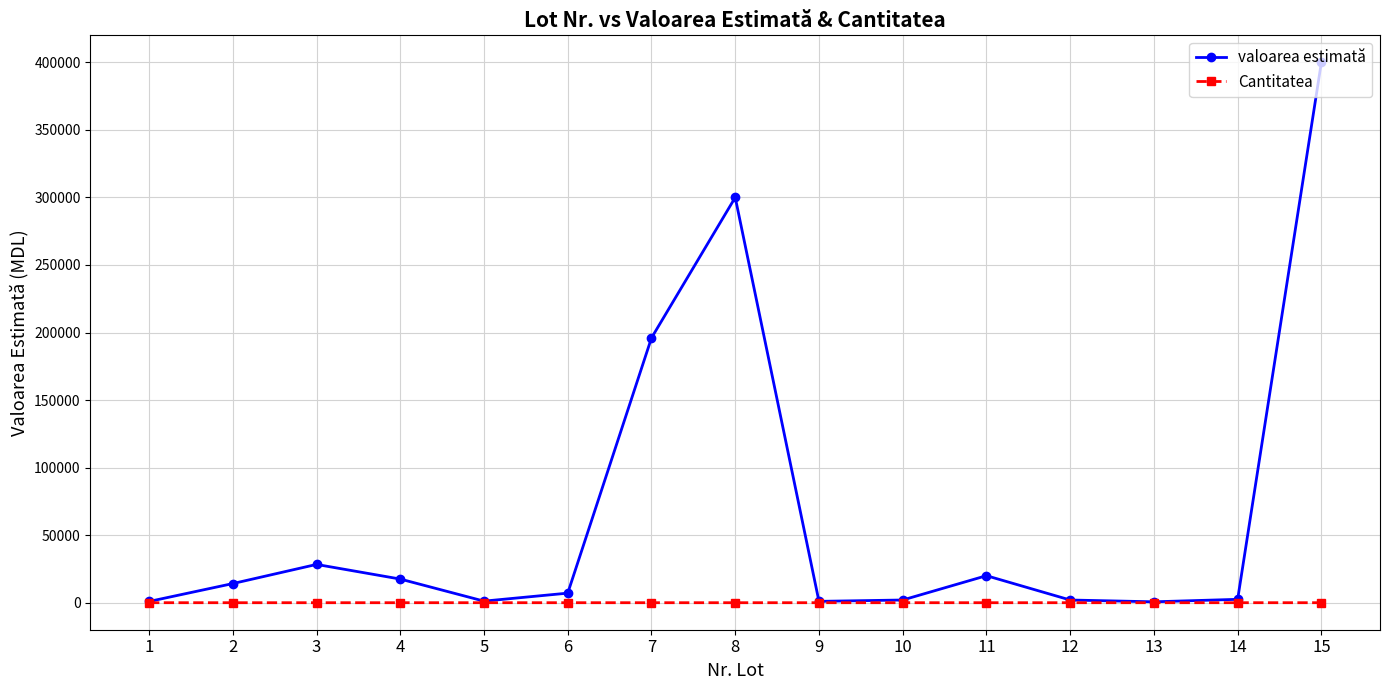

Is this an area chart (filled region under the line)?

No